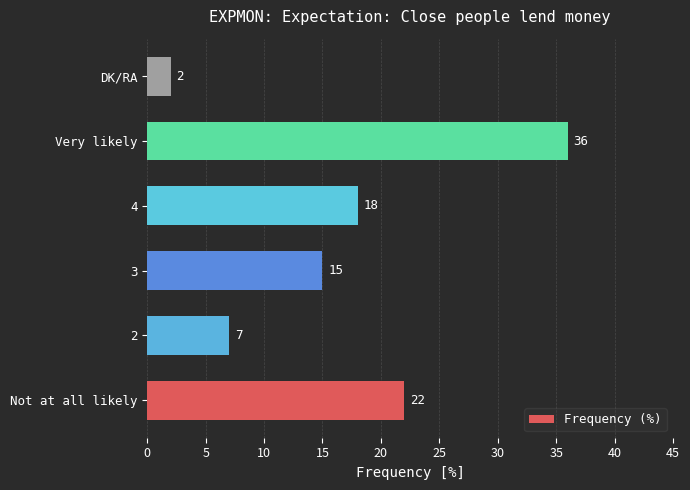

Reading top to bottom, extract all data points from this chart.

2	36	18	15	7	22